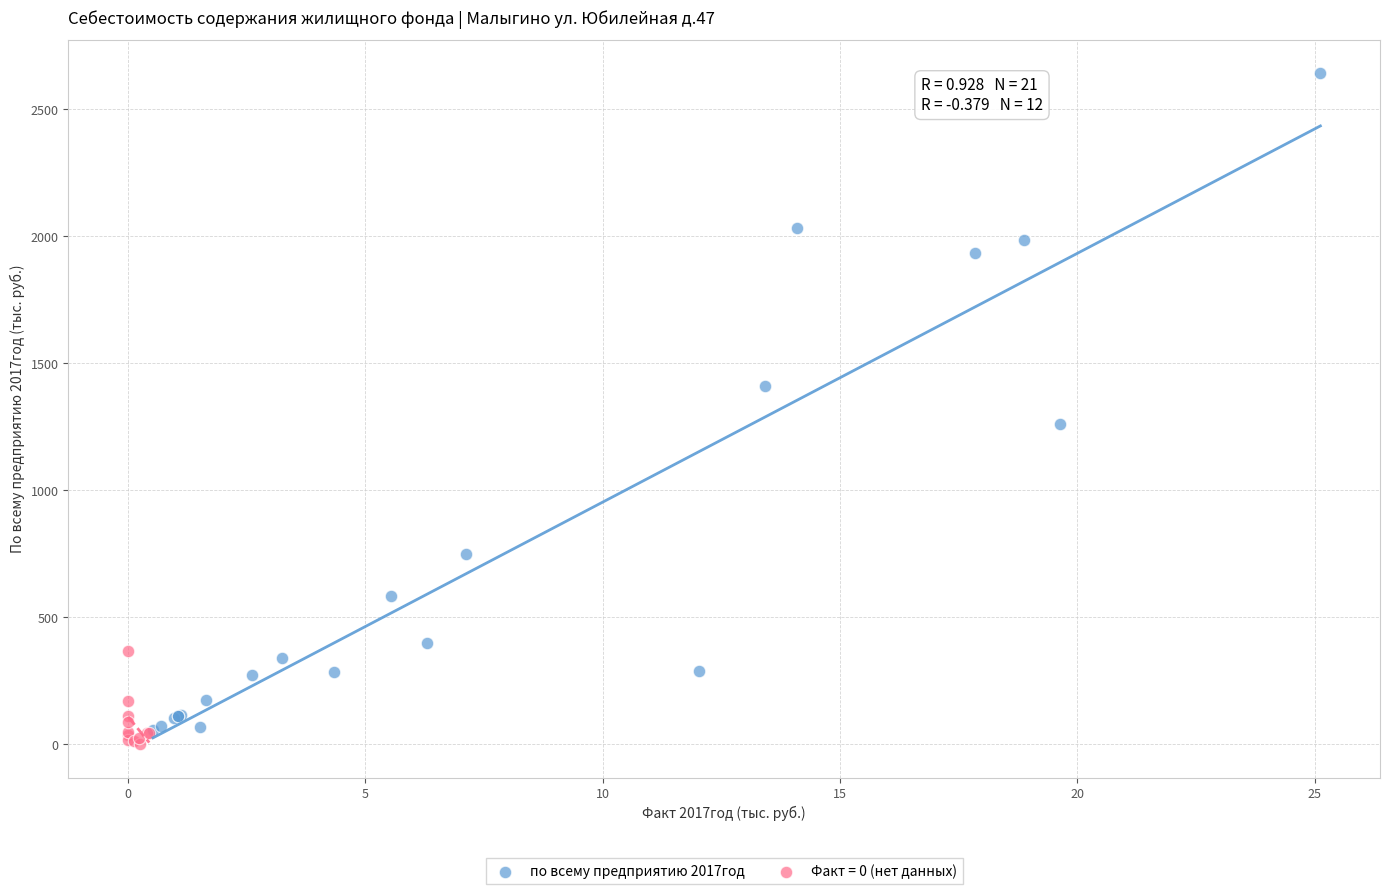

Which series has the widest spread of Y values?

по всему предприятию 2017год